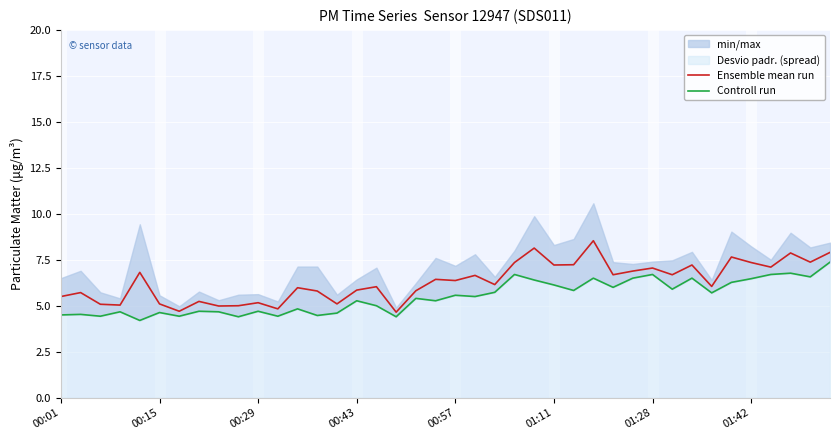

How many data points in Controll run are less than 5?

16